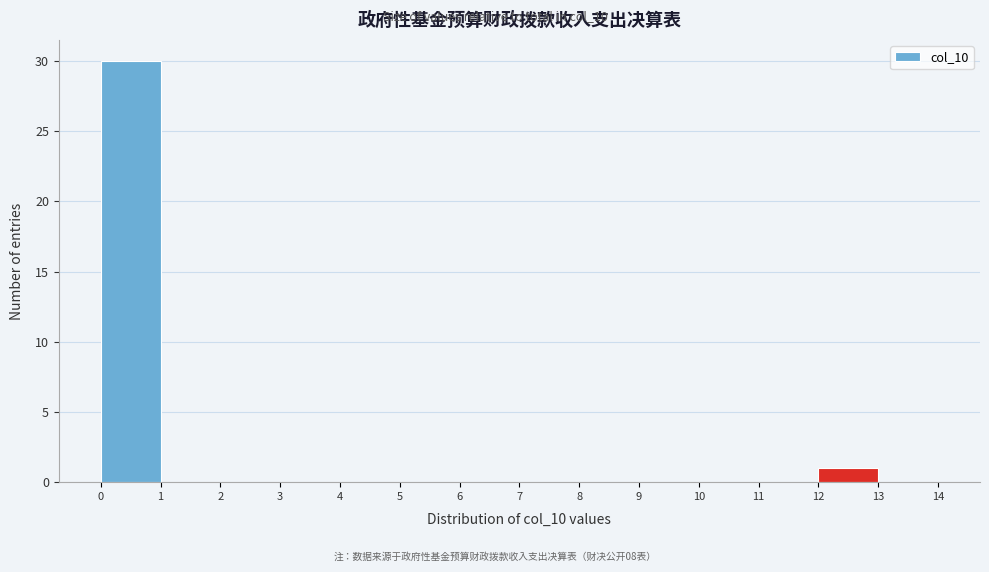

Reading left to right, list every bar in this chart as the range it spans on the x-axis followed by its height. The values are not printed on the chart, so give them approximately, as read against the axis.

0 to 1: 30
1 to 2: 0
2 to 3: 0
3 to 4: 0
4 to 5: 0
5 to 6: 0
6 to 7: 0
7 to 8: 0
8 to 9: 0
9 to 10: 0
10 to 11: 0
11 to 12: 0
12 to 13: 1
13 to 14: 0